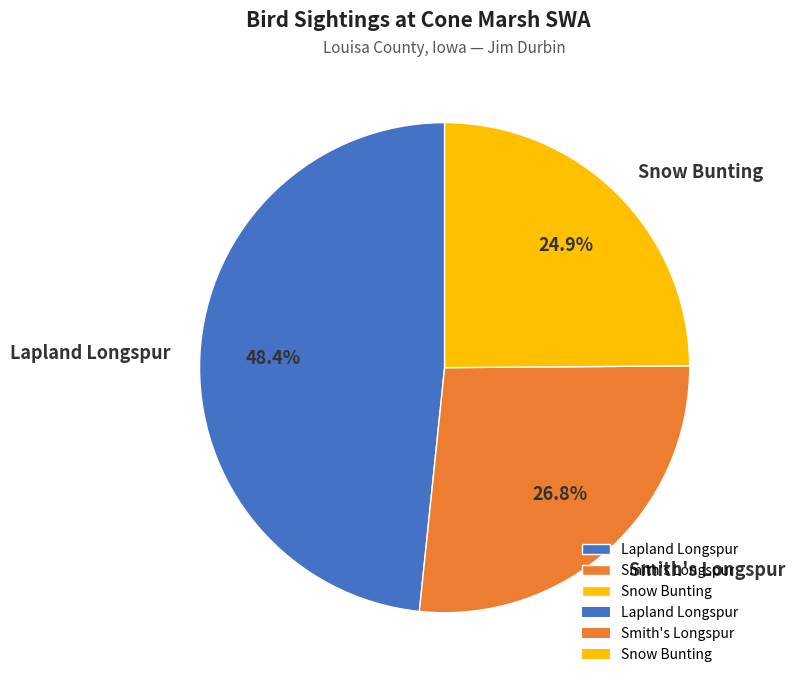

Combined, what portion of the pie is Smith's Longspur and Lapland Longspur?

75.1%